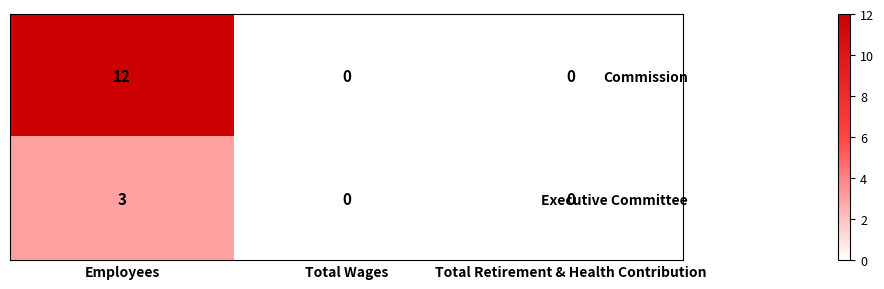

What is the greatest value displayed?

12